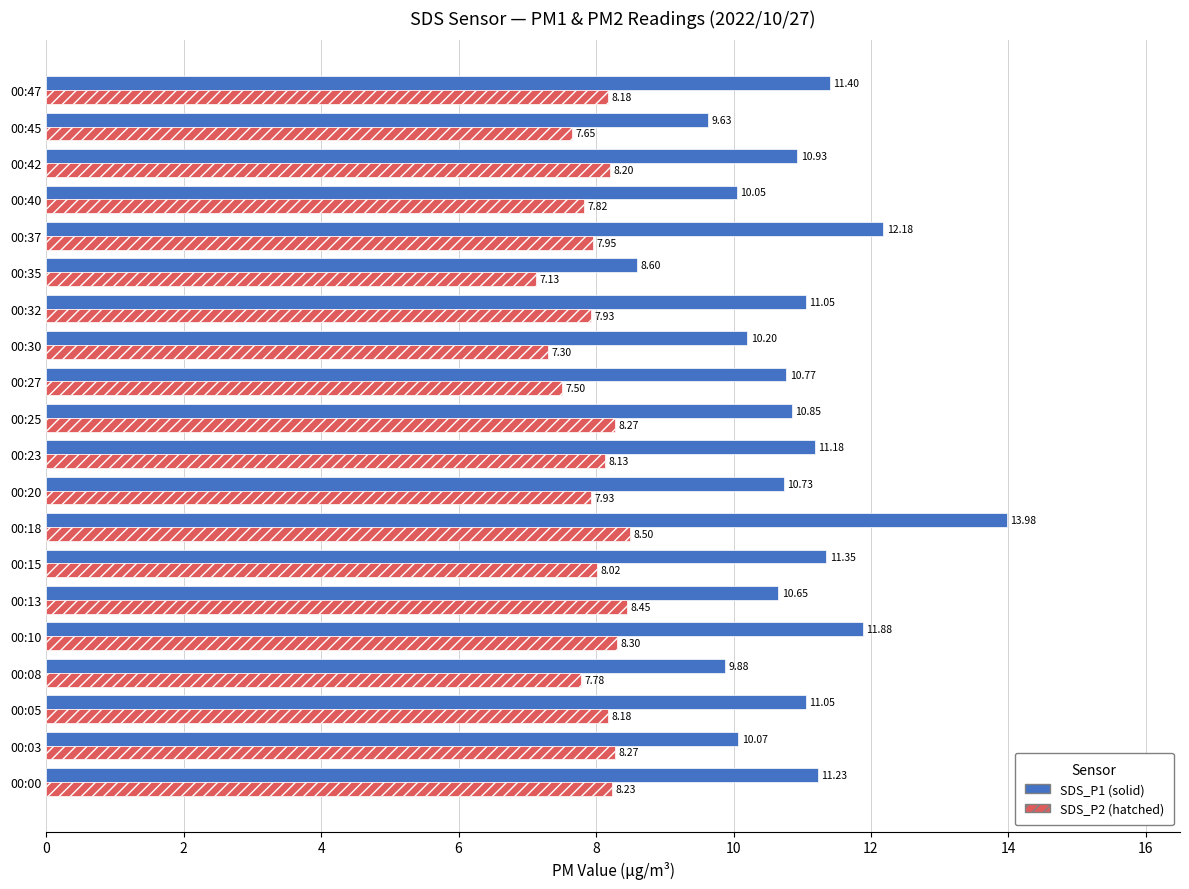

What is the difference between the highest and lowest values at 00:25?

2.6